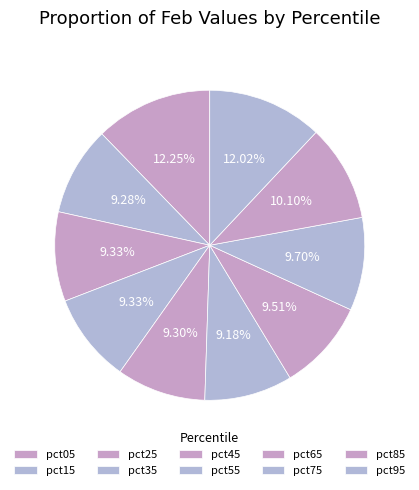

How many segments does this pie chart have?

10